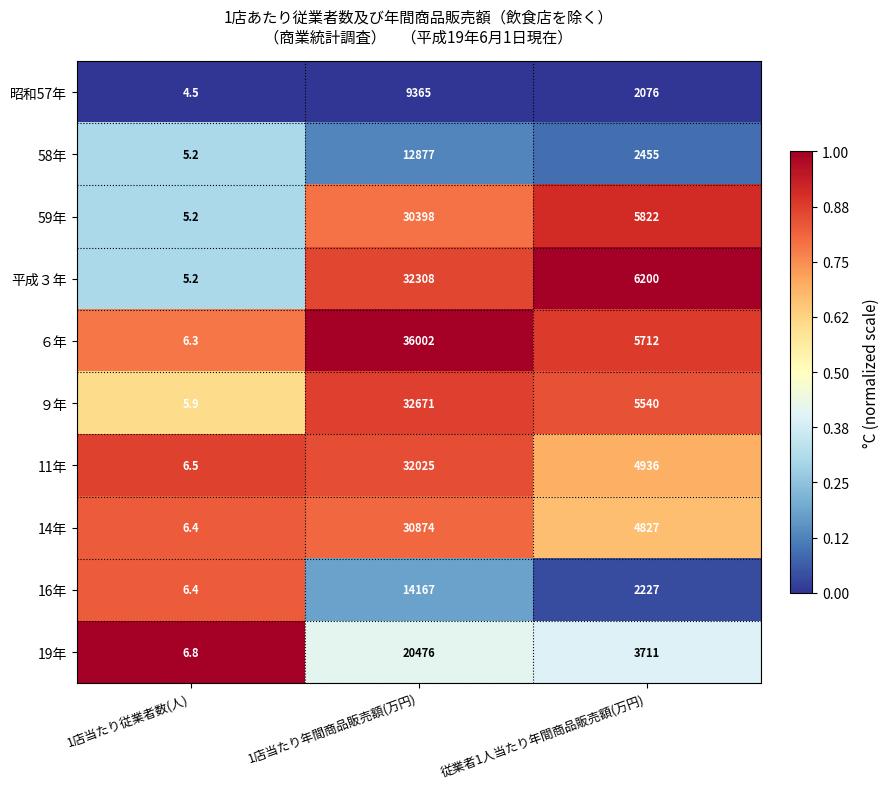

What is the average value of the ６年 series?

13906.8